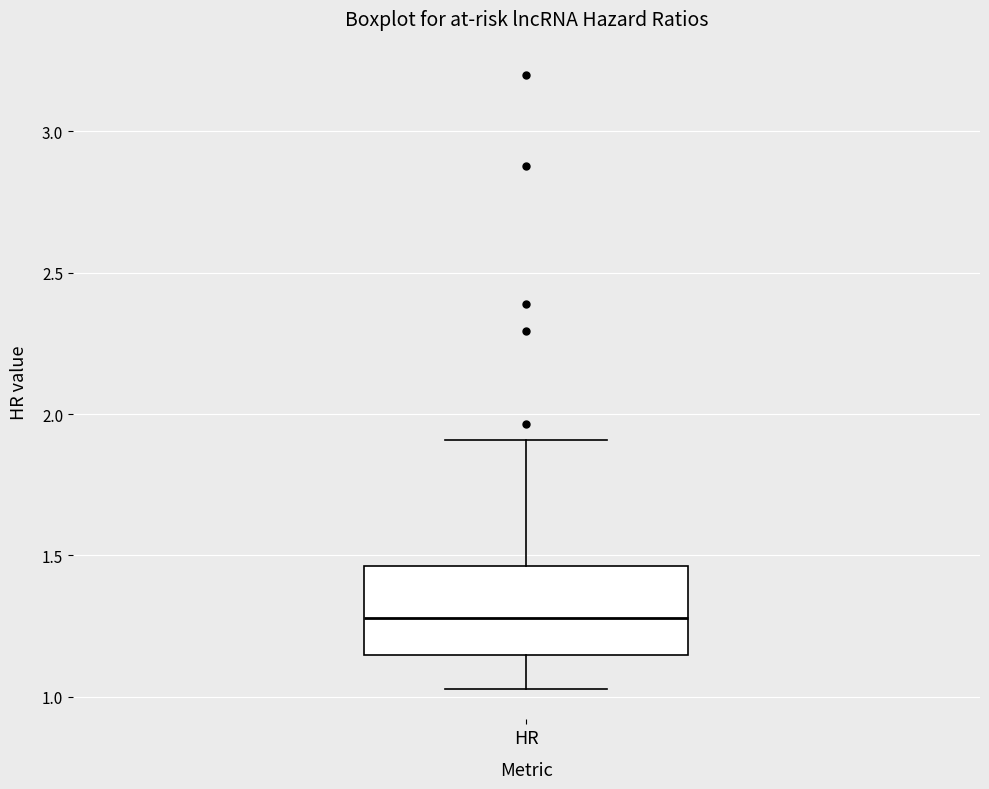

Transcribe this box plot: give where the median line is, the range the box spans, and where the two whiskers end, as read against the y-axis. The values are not printed on the chart, so give them approximately, as read against the axis.

median 1.30, box 1.15 to 1.45, whiskers 1.05 to 1.90